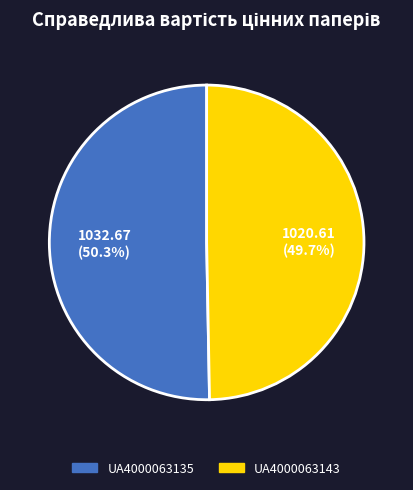

Approximately how many times larger is the value at UA4000063135 compared to UA4000063143?

1.0